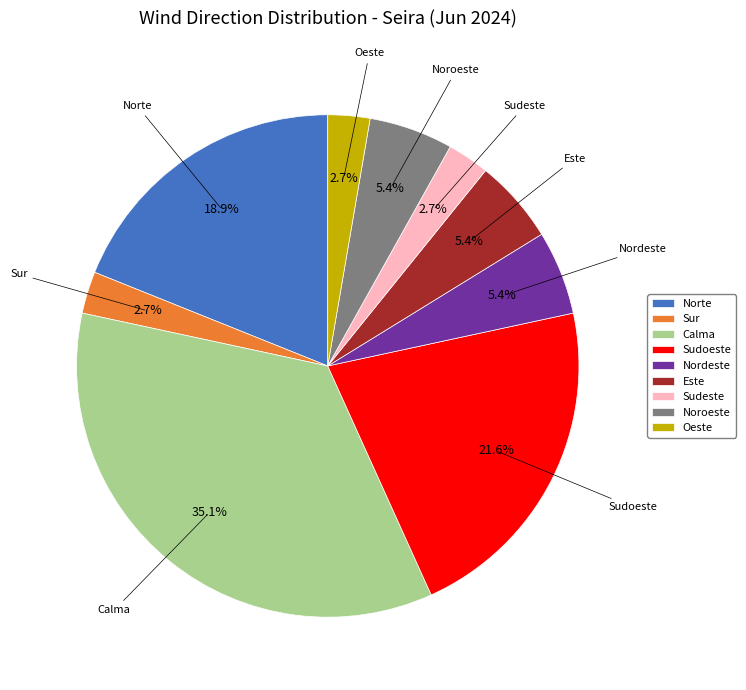

What is the ratio of the value at Norte to the value at Noroeste?

3.5